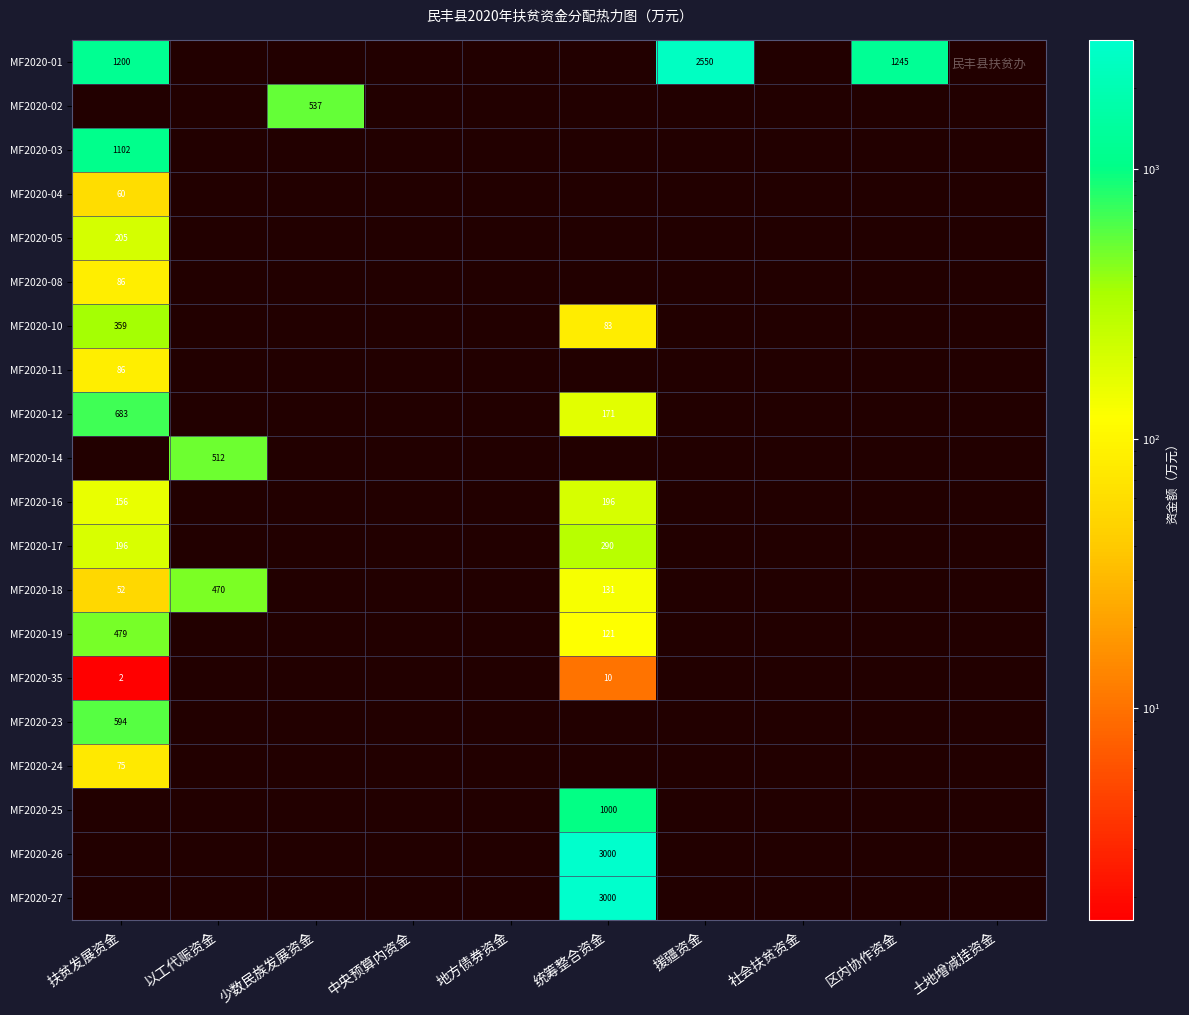

What is the smallest value displayed?

1.6